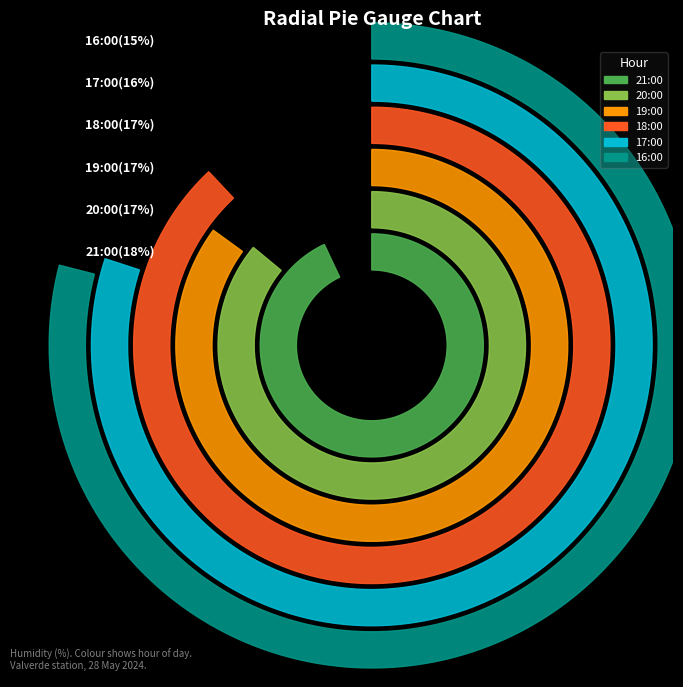

Does 18:00 account for over 50% of the chart?

No